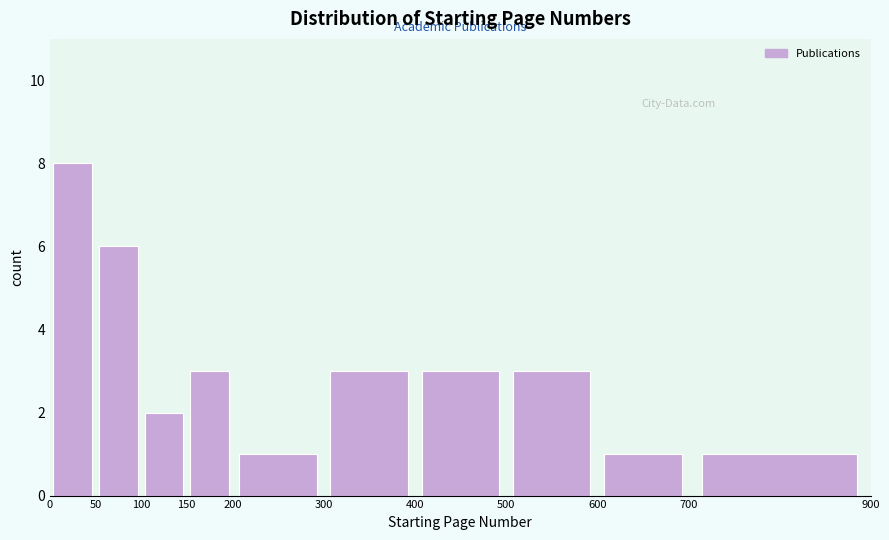

What is the height of the bar covering 600 to 700 on the x-axis? The values are not printed on the chart, so give them approximately, as read against the axis.

1